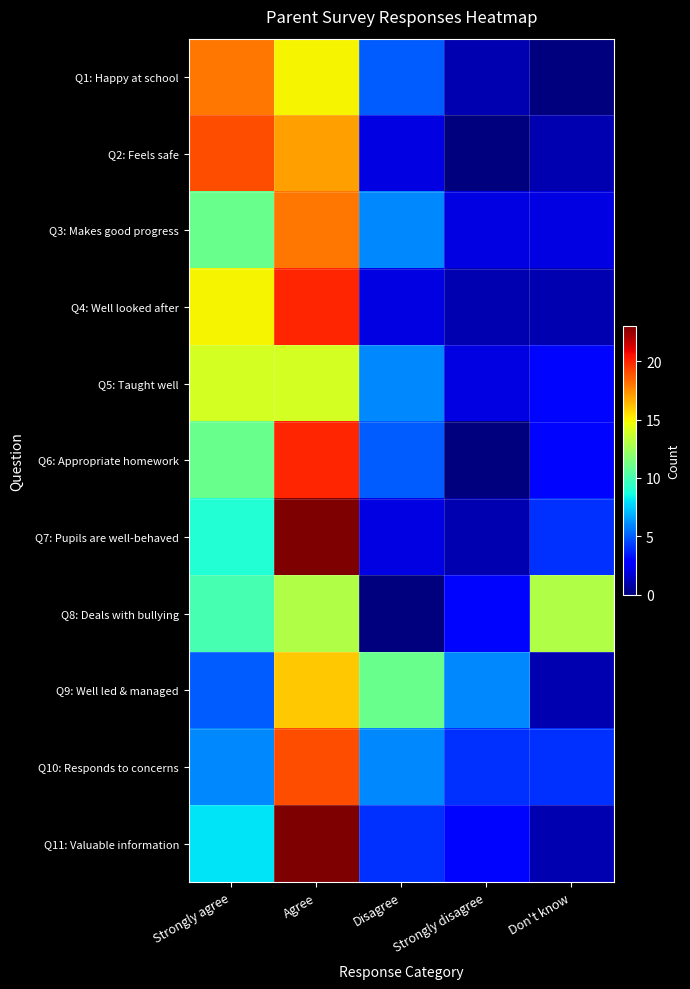

What is the difference between the highest and lowest values at Agree?

10